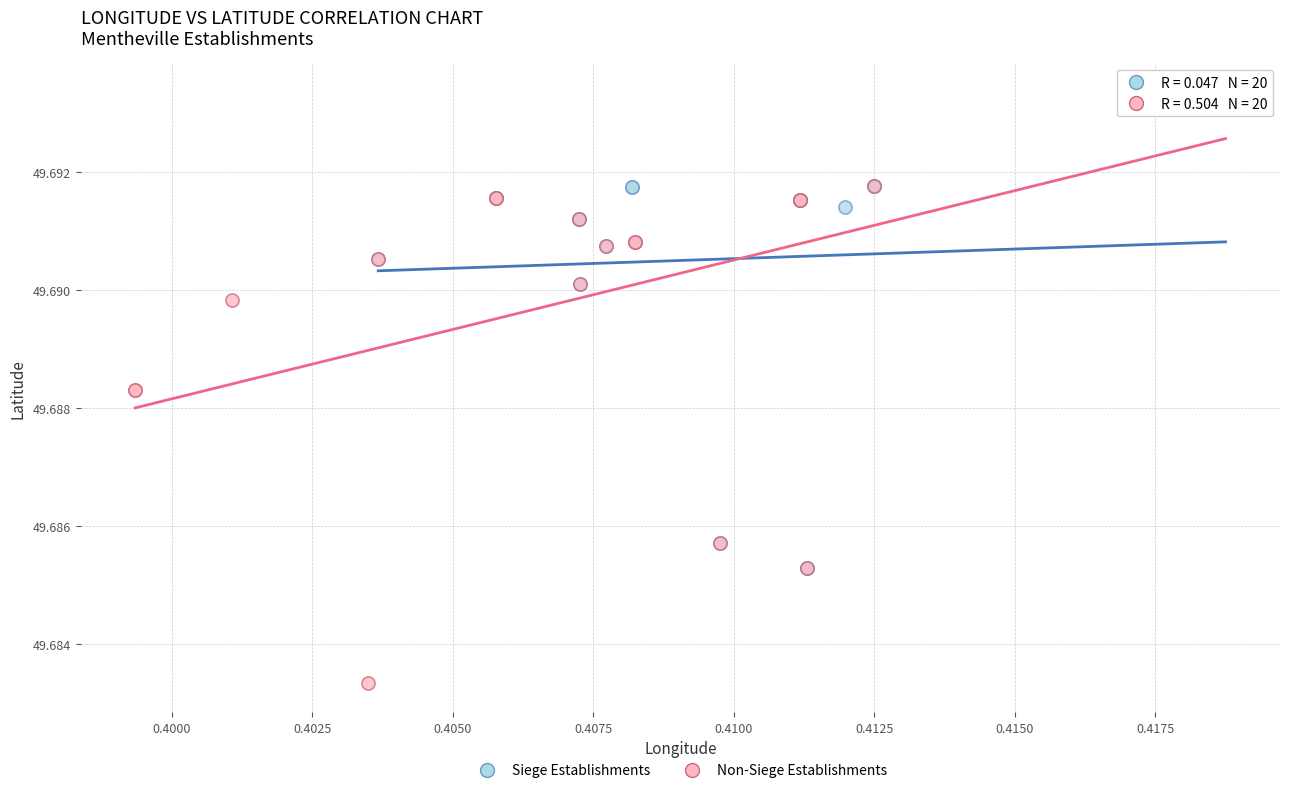

Which series contains the lowest Y value?

Non-Siege Establishments